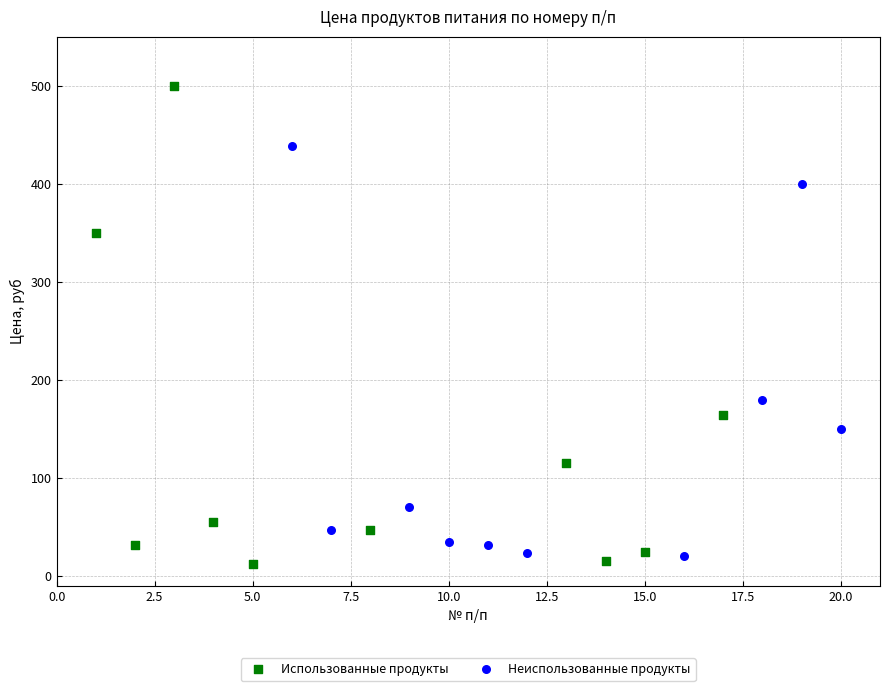

Which series has the widest spread of Y values?

Использованные продукты